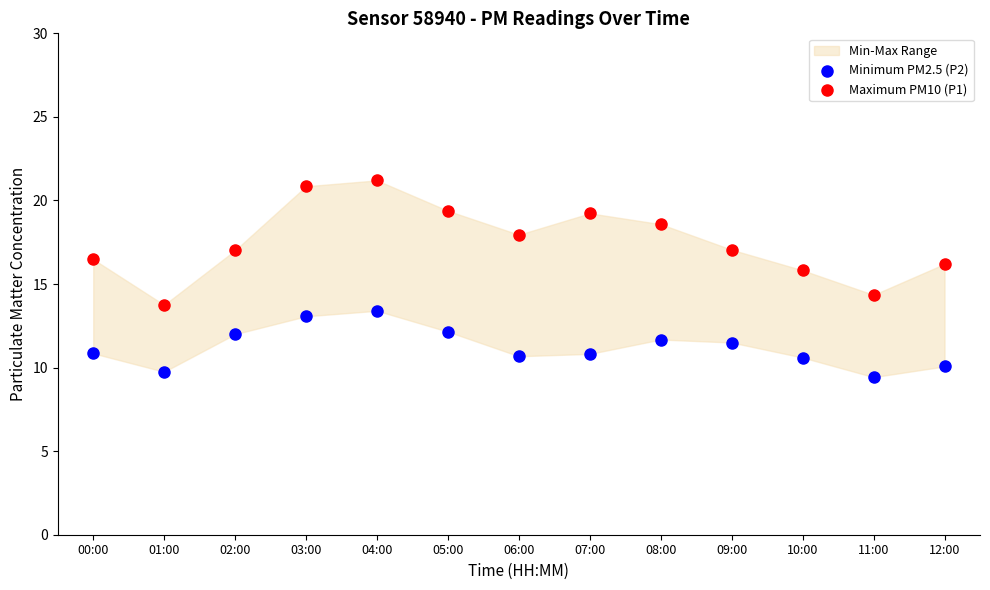

Which series reaches the maximum Y coordinate?

Maximum PM10 (P1)